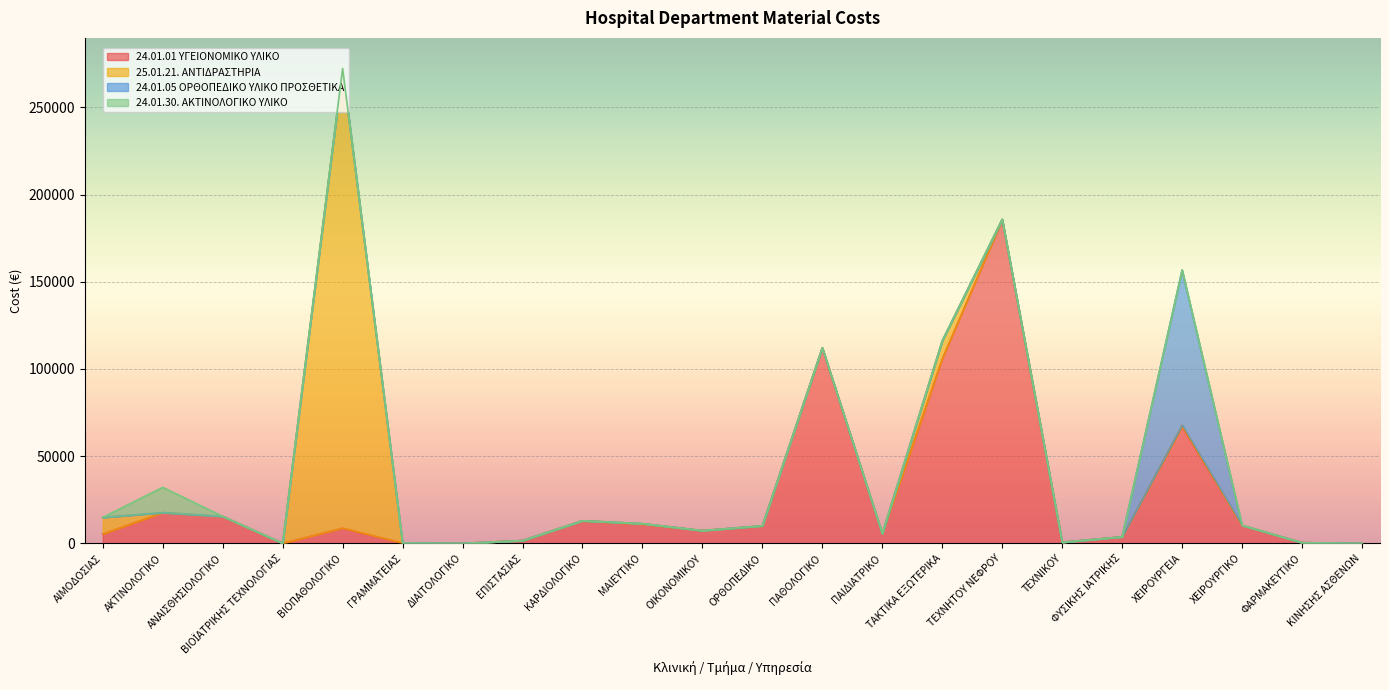

Does the chart display data point markers on the line(s)?

No